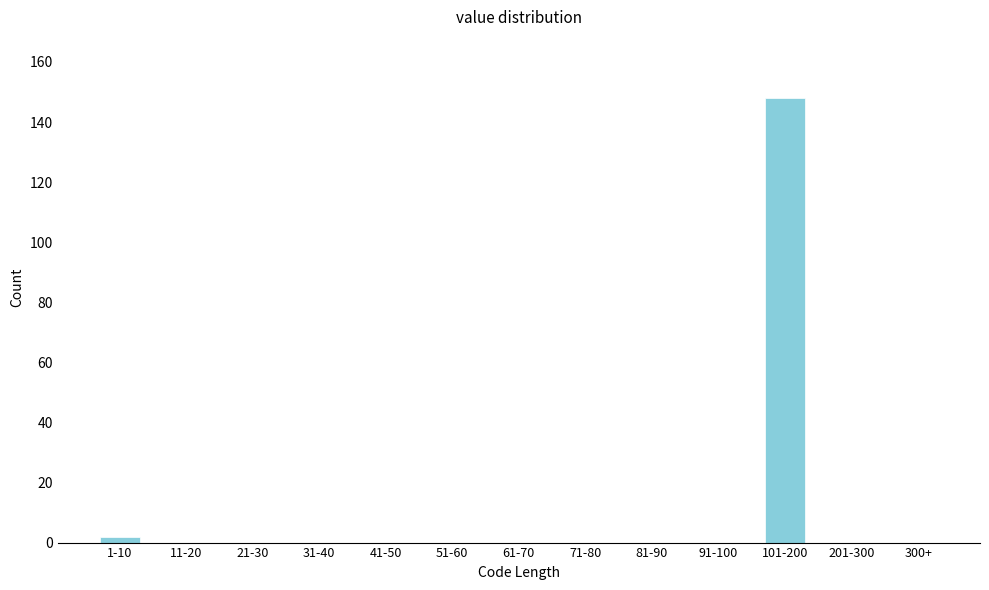

Reading left to right, what are all the values shown in this chart?

1-10=2	11-20=0	21-30=0	31-40=0	41-50=0	51-60=0	61-70=0	71-80=0	81-90=0	91-100=0	101-200=148	201-300=0	300+=0